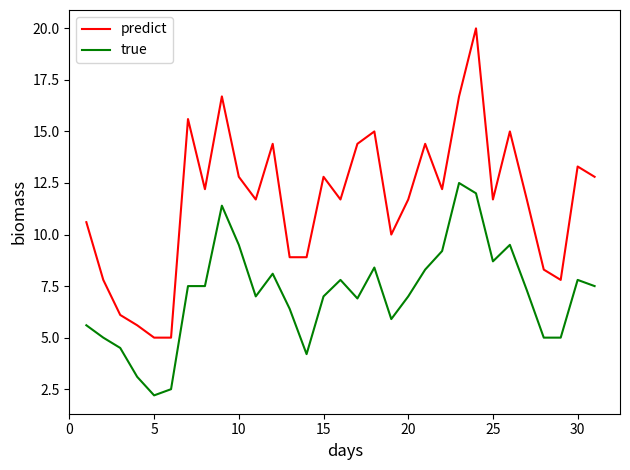

What is the difference between the maximum and minimum values in the predict series?

15.0